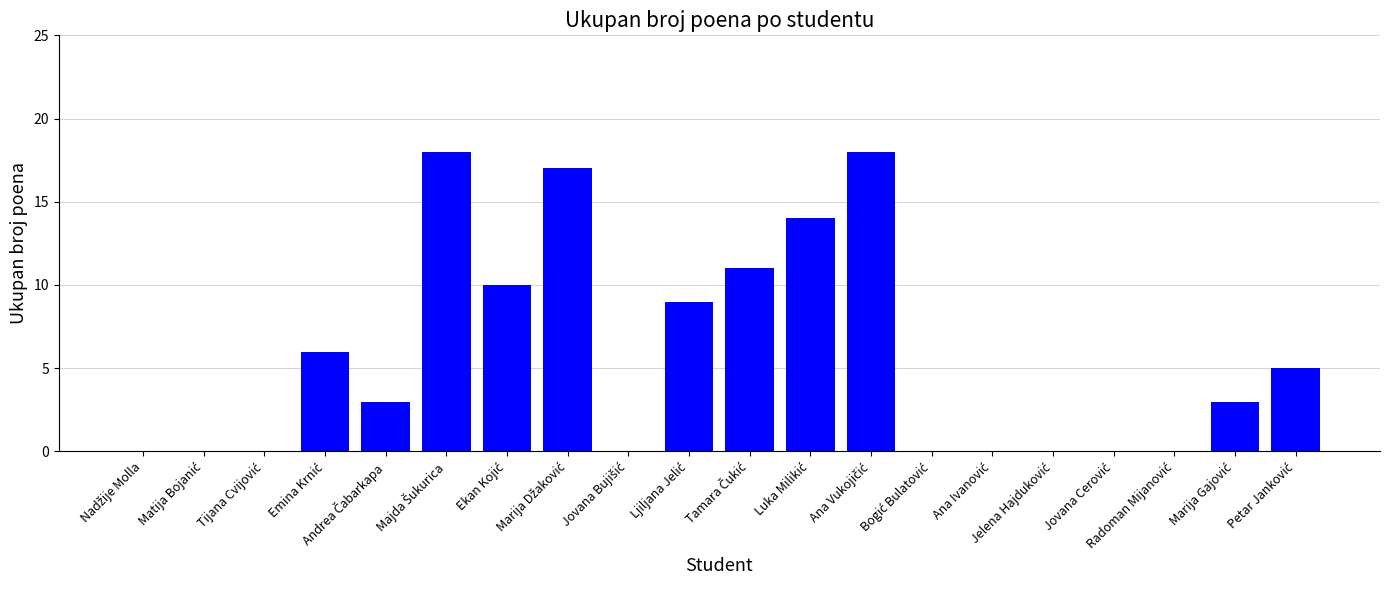

Does the chart contain stacked bars?

No